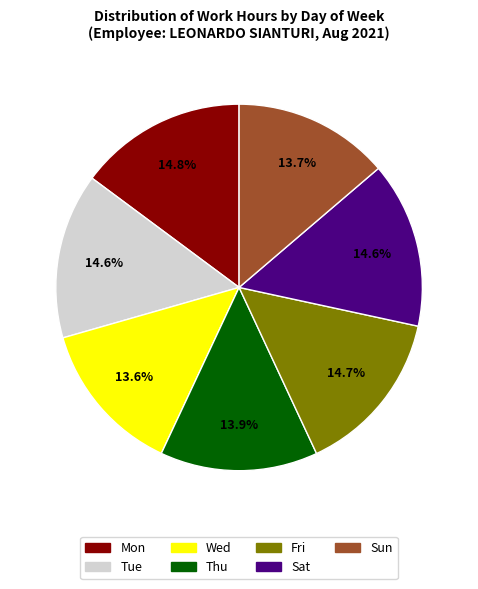

Is it true that Tue is 2% of the pie?

False